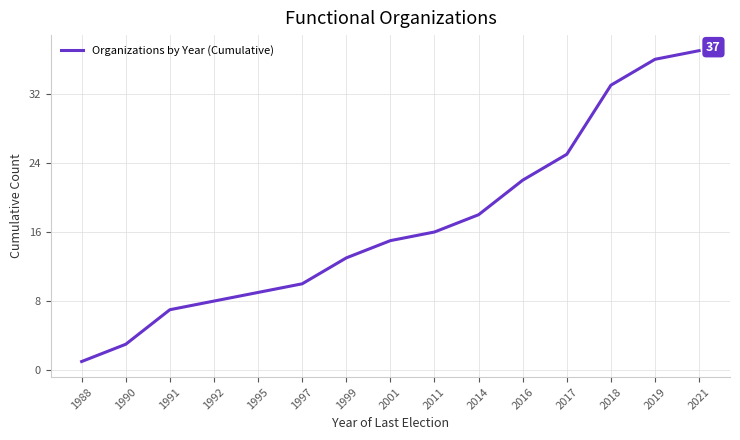

What is the minimum value shown in the chart?

1